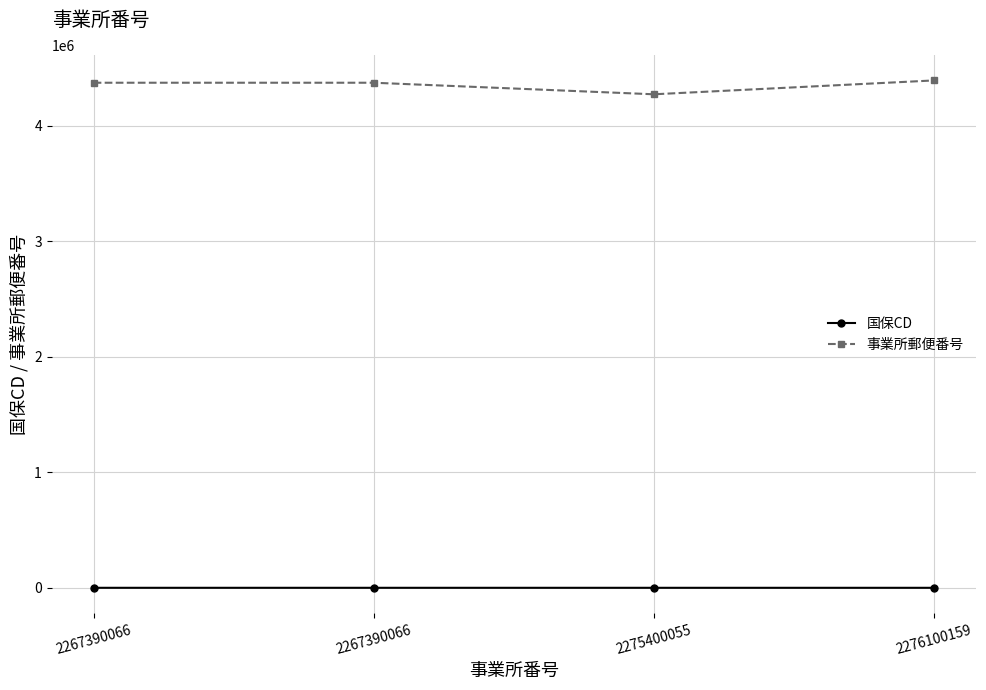

Is this an area chart (filled region under the line)?

No